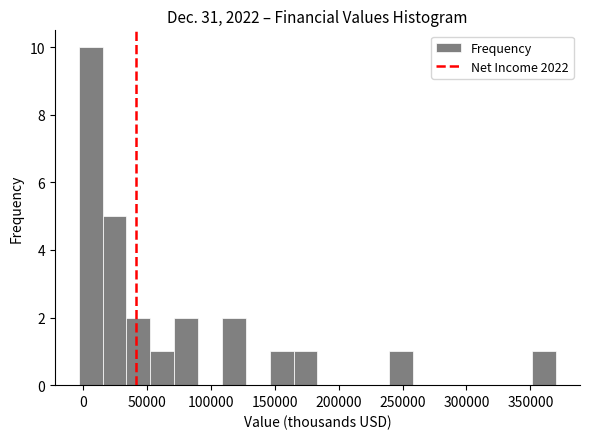

Around what value on the x-axis is the tallest bar? Give the approximate position of its centre, as read against the axis.

5000